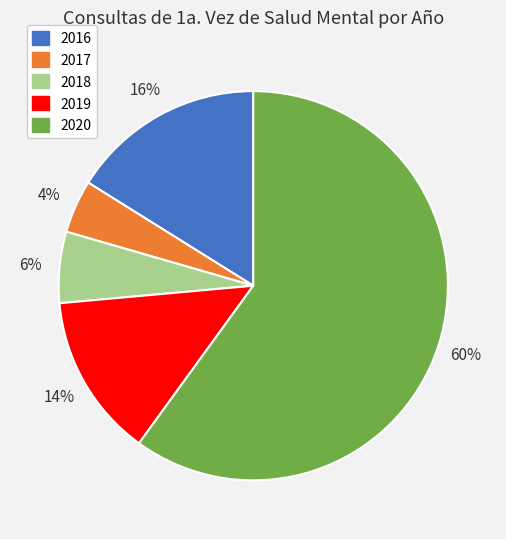

Do 2017 and 2019 together represent more than half of the pie?

No